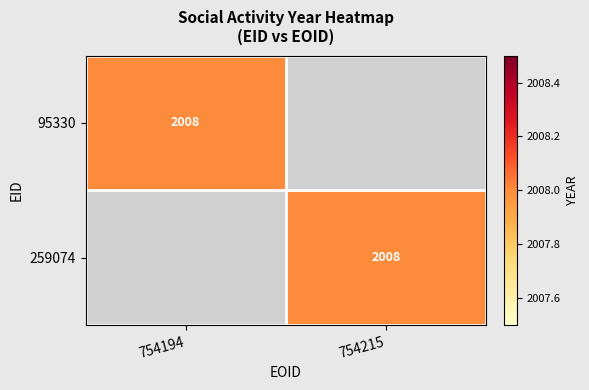

Which series has the largest total across all categories?

95330